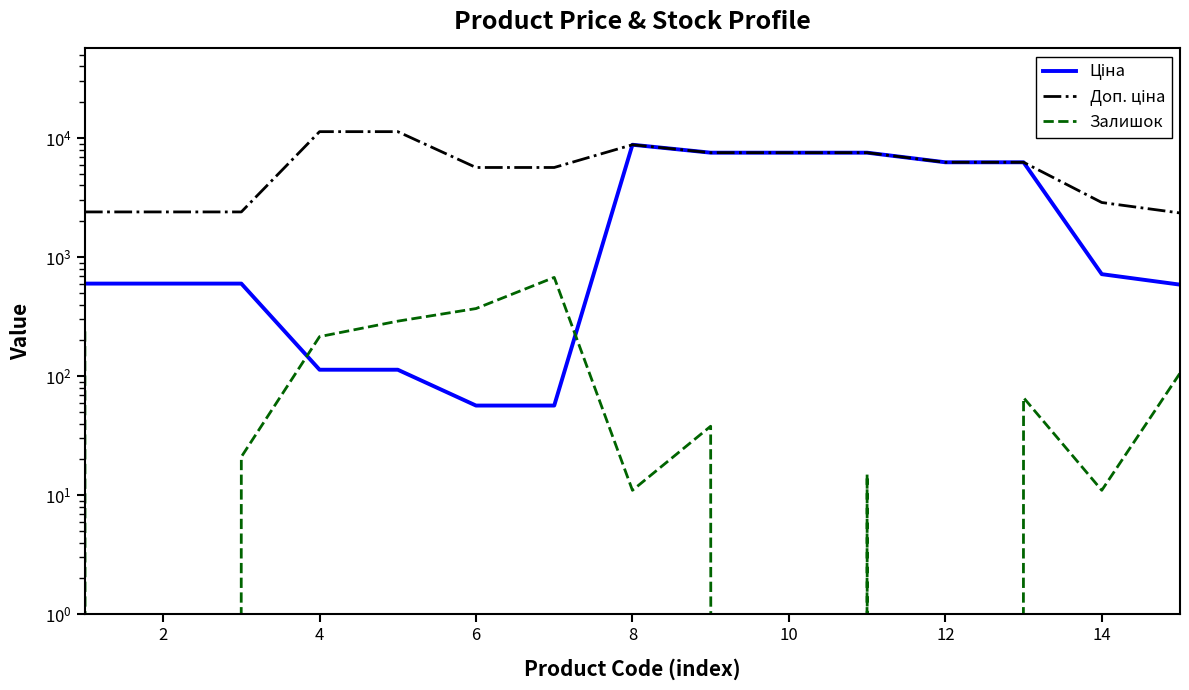

At 8, list the series in order from smallest to largest.

Залишок, Ціна, Доп. ціна